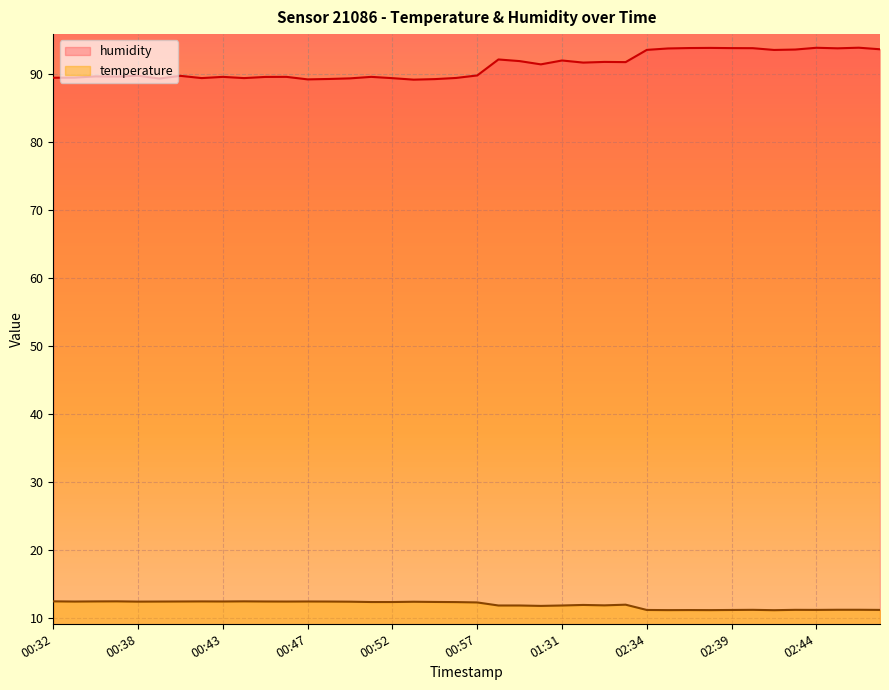

True or false: temperature and humidity intersect in this chart.

False